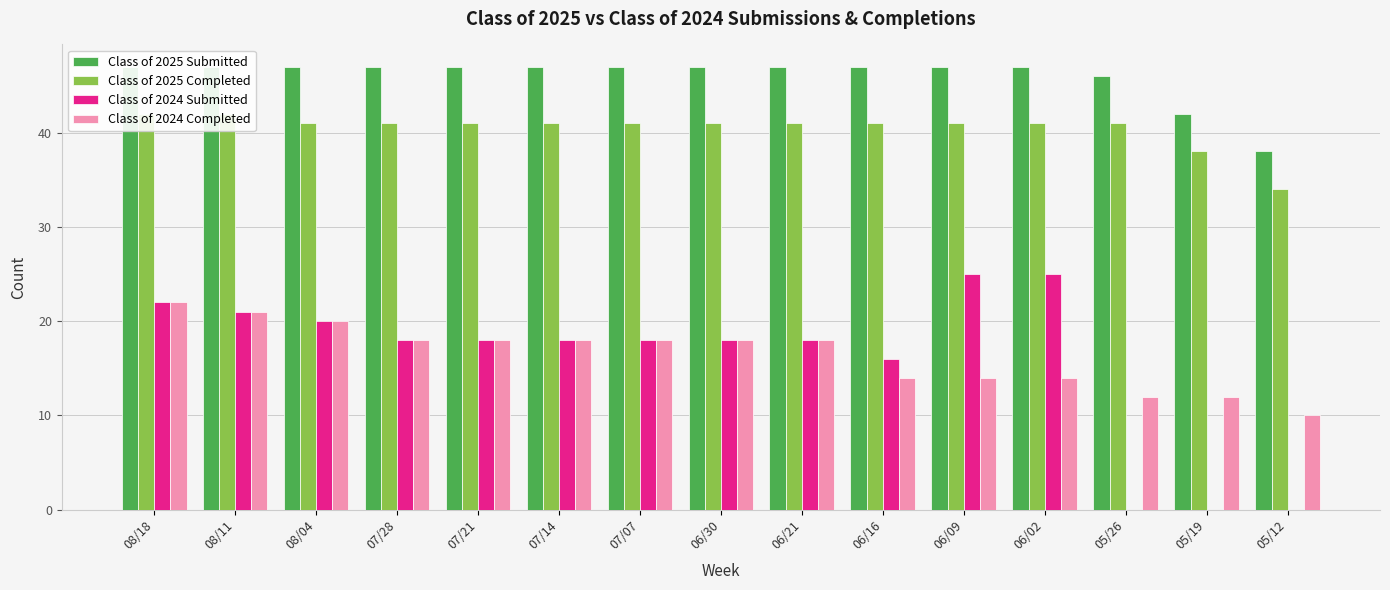

Reading right to left, extract all data points from this chart.

Class of 2025 Submitted: 05/12=38	05/19=42	05/26=46	06/02=47	06/09=47	06/16=47	06/21=47	06/30=47	07/07=47	07/14=47	07/21=47	07/28=47	08/04=47	08/11=47	08/18=47
Class of 2025 Completed: 05/12=34	05/19=38	05/26=41	06/02=41	06/09=41	06/16=41	06/21=41	06/30=41	07/07=41	07/14=41	07/21=41	07/28=41	08/04=41	08/11=42	08/18=42
Class of 2024 Submitted: 05/12=0	05/19=0	05/26=0	06/02=25	06/09=25	06/16=16	06/21=18	06/30=18	07/07=18	07/14=18	07/21=18	07/28=18	08/04=20	08/11=21	08/18=22
Class of 2024 Completed: 05/12=10	05/19=12	05/26=12	06/02=14	06/09=14	06/16=14	06/21=18	06/30=18	07/07=18	07/14=18	07/21=18	07/28=18	08/04=20	08/11=21	08/18=22